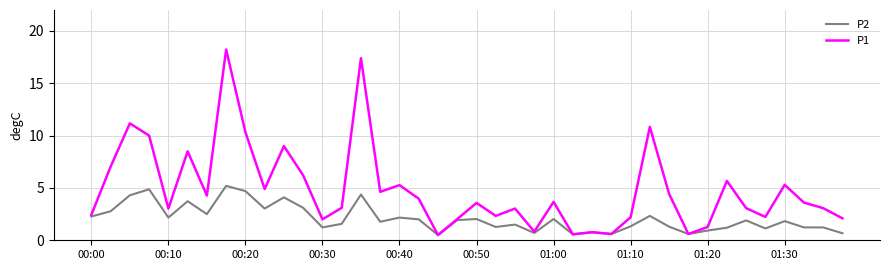

What is the lowest value of the P1 series?

0.5